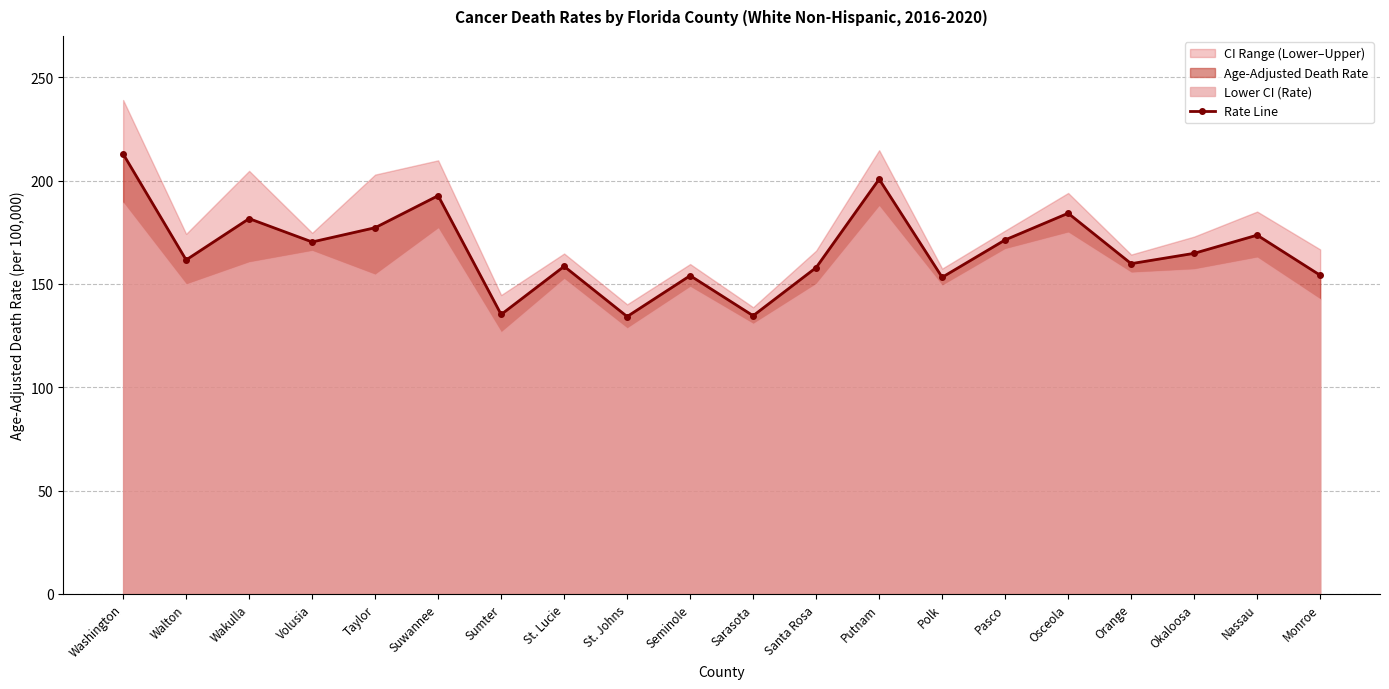

Which label corresponds to the largest value in the chart?

Washington